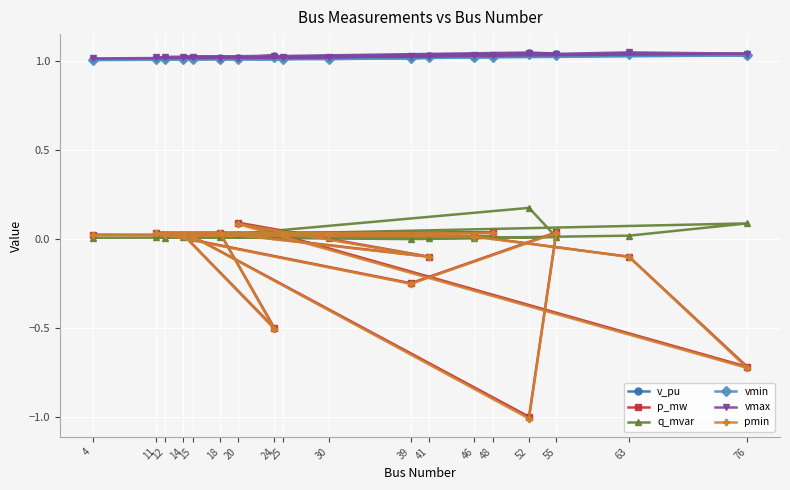

The value of pmin at 4 is 0.0. True or false?

True